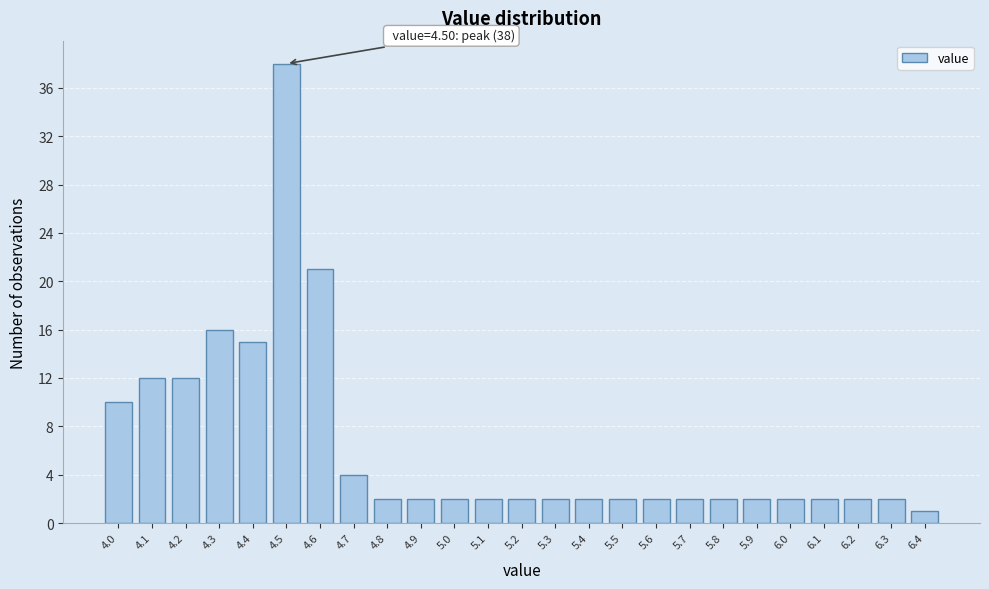

Which range on the x-axis has the tallest bar?

4.45 to 4.55